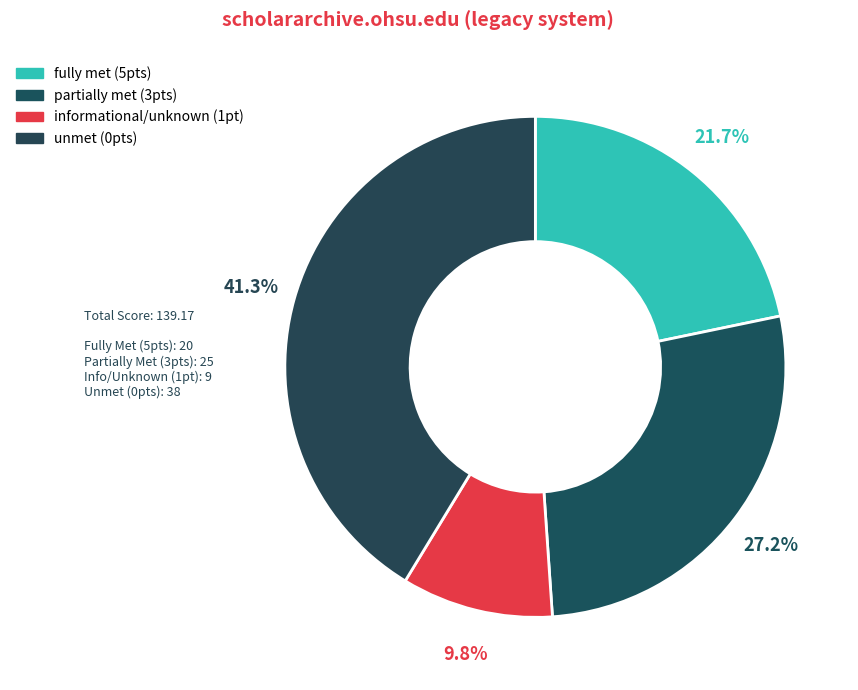

Combined, do partially met (3pts) and unmet (0pts) account for over 50%?

Yes